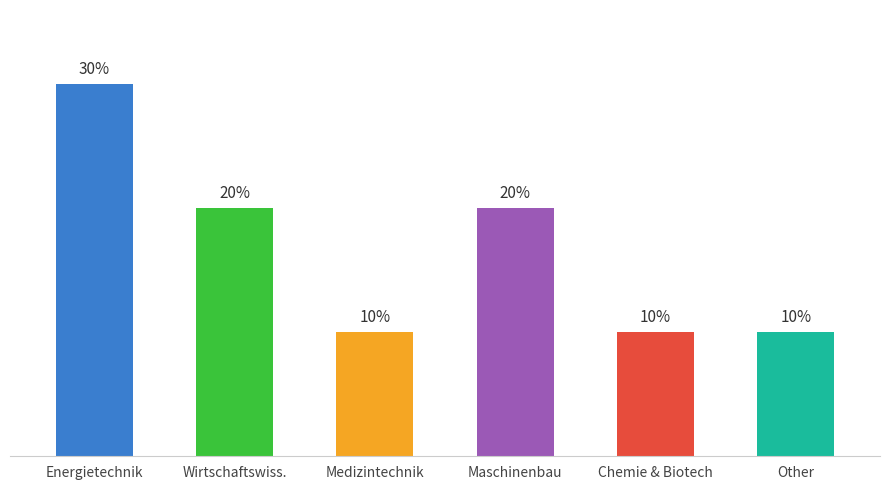

Between Wirtschaftswiss. and Energietechnik, which is larger?

Energietechnik